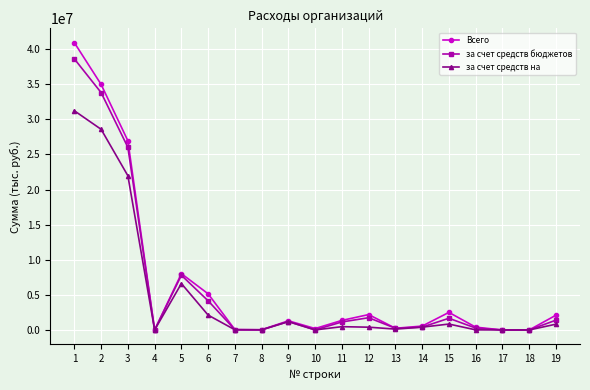

Rank the series by their maximum value, from lowest to highest.

за счет средств на, за счет средств бюджетов, Всего